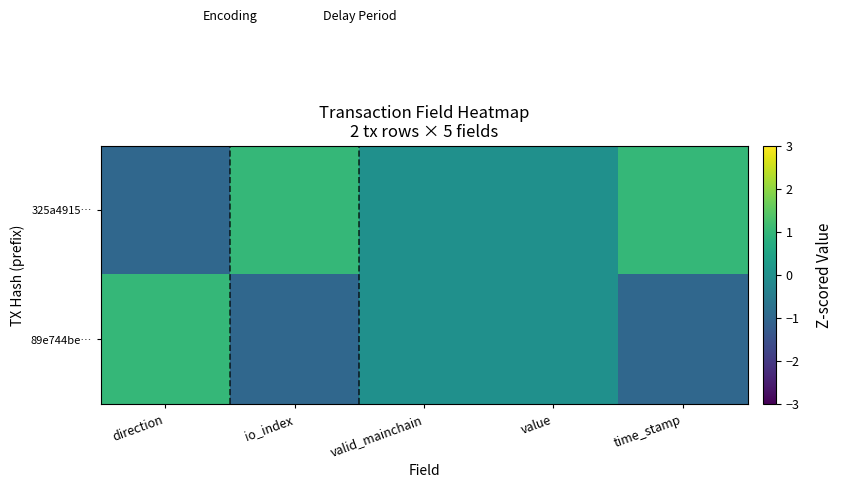

Rank the series by their average value, from lowest to highest.

89e744be…, 325a4915…